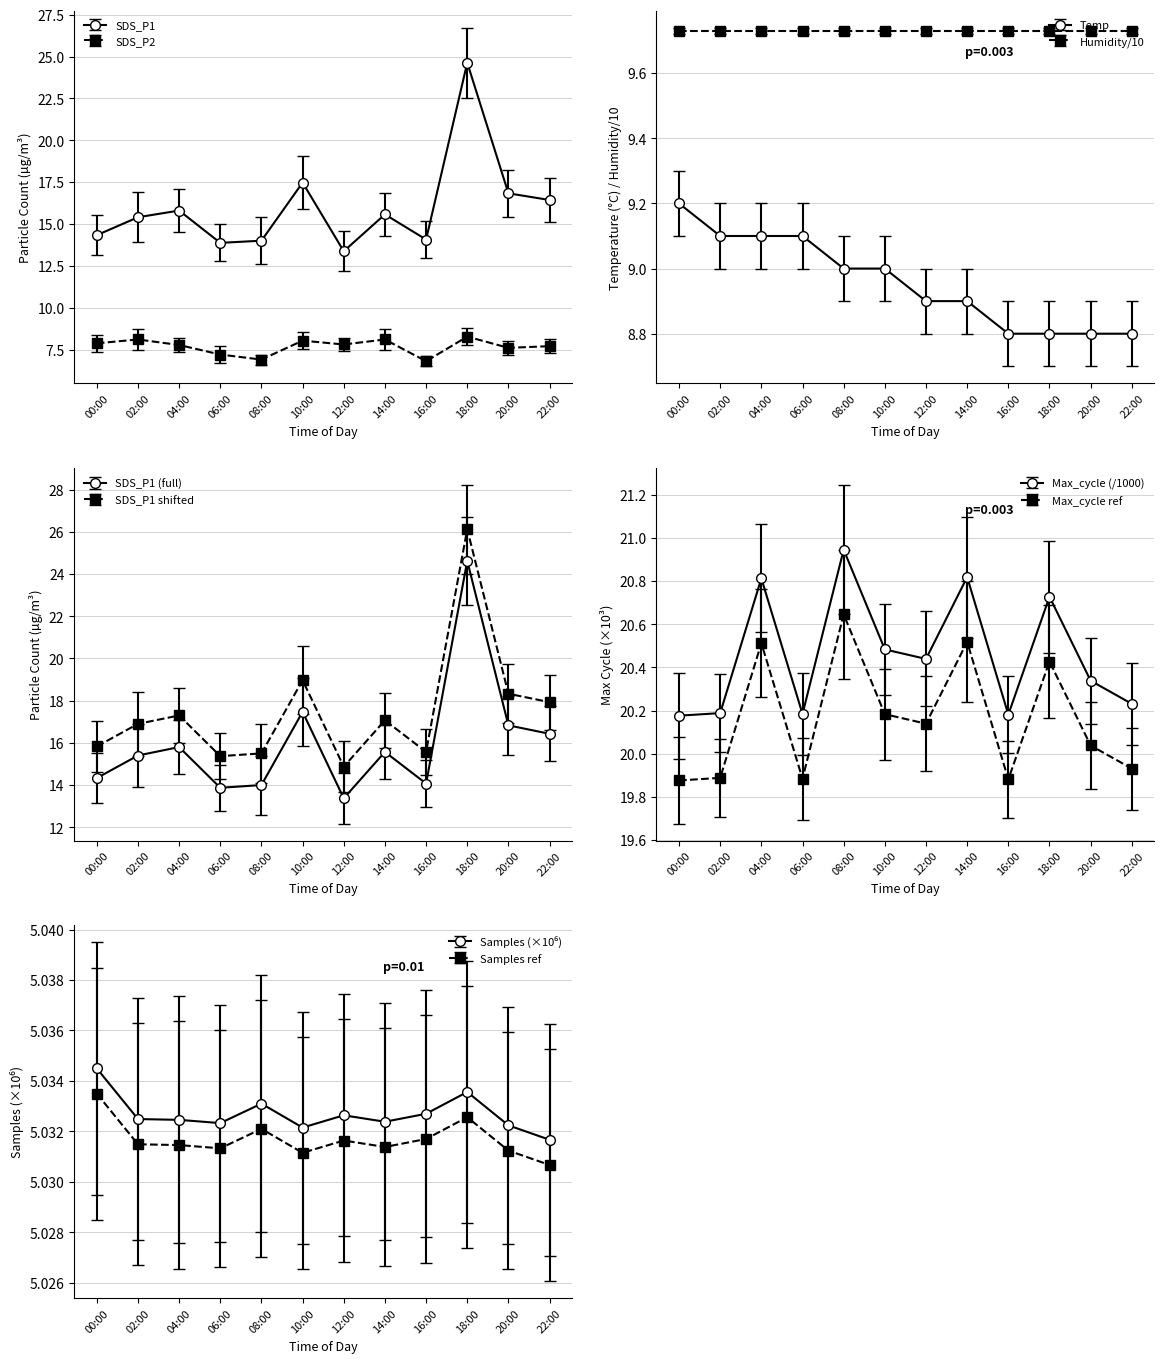

What is the minimum value shown in the chart?

6.8